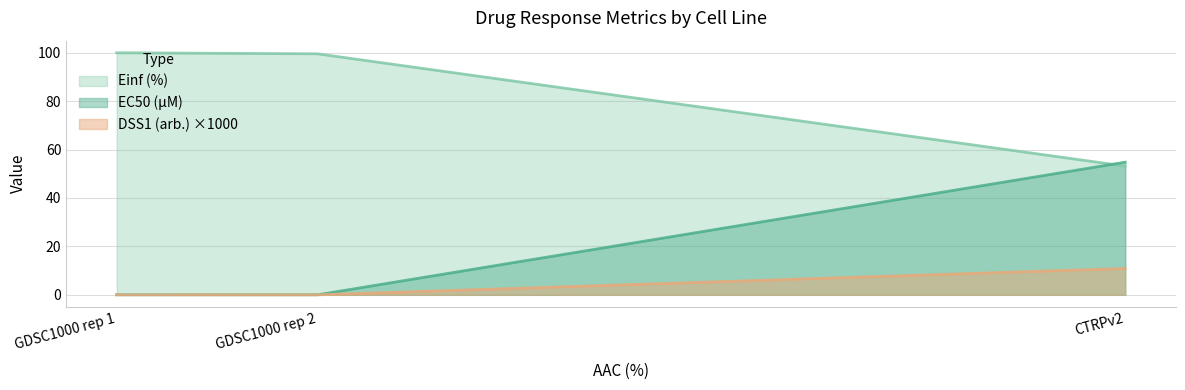

Rank the categories by Einf (%) value from highest to lowest.

GDSC1000 rep 1, GDSC1000 rep 2, CTRPv2